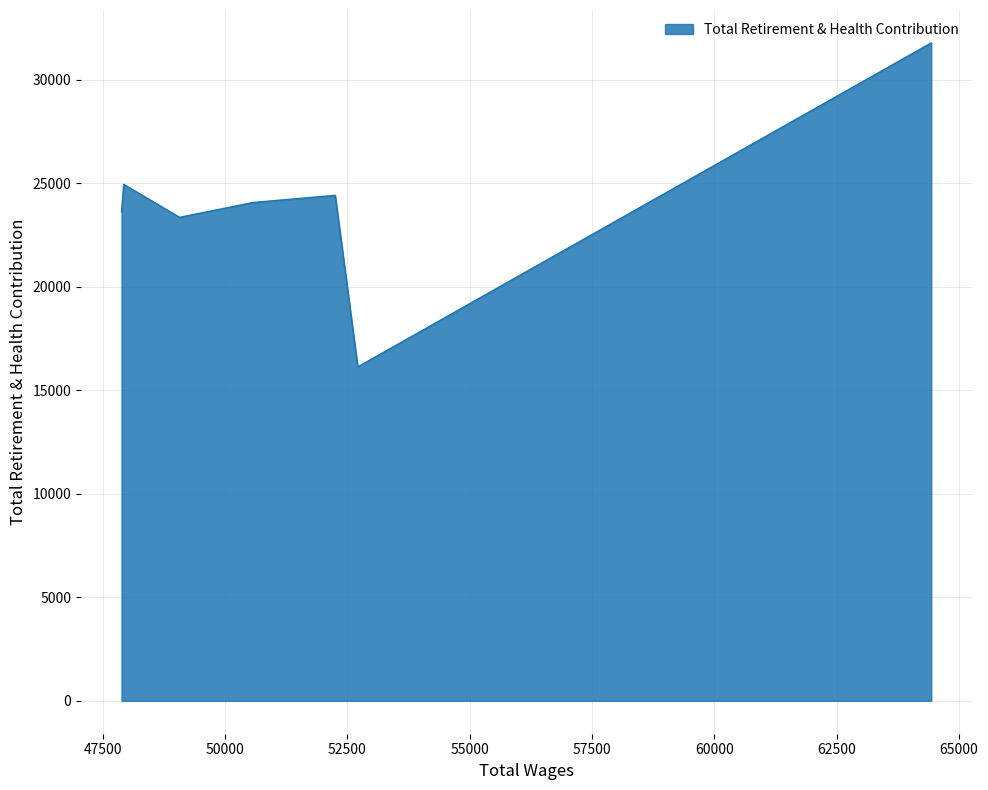

How many interior local peaks (higher than both neighbors) does the data have?

2